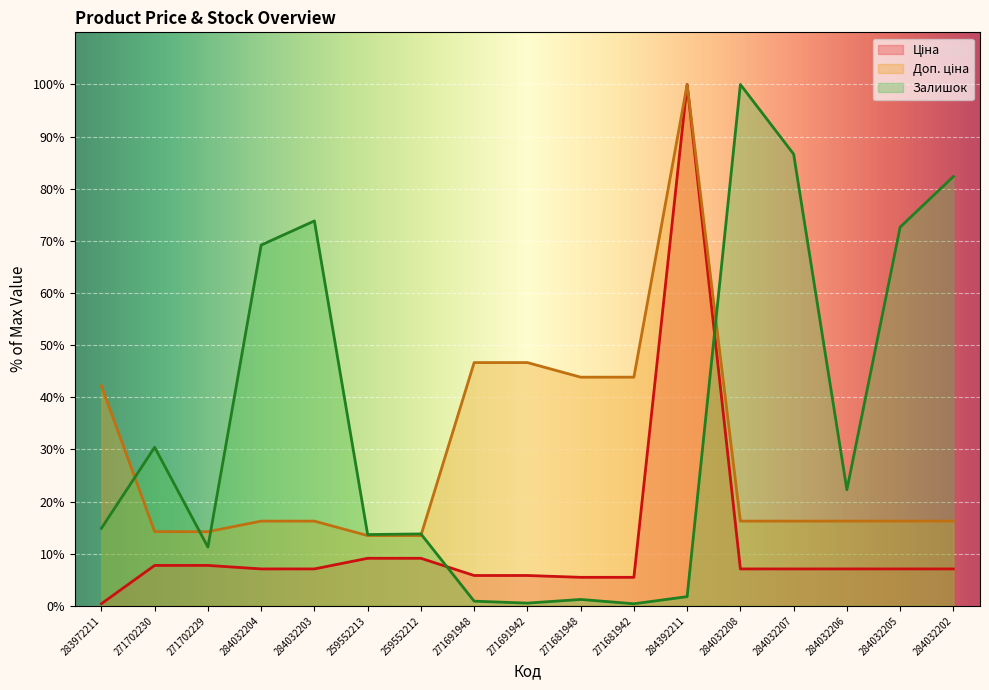

What position from the right is 284032202?

1